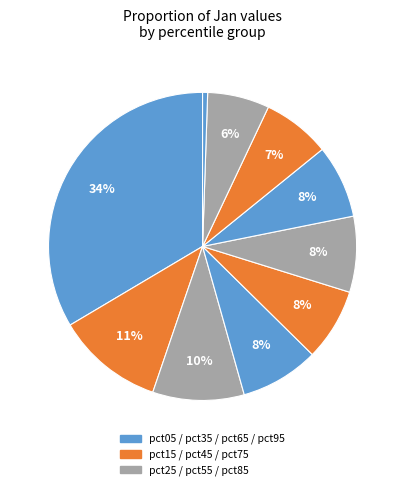

Rank the categories by value from lowest to highest.

pct95, pct85, pct75, pct45, pct65, pct55, pct35, pct25, pct15, pct05